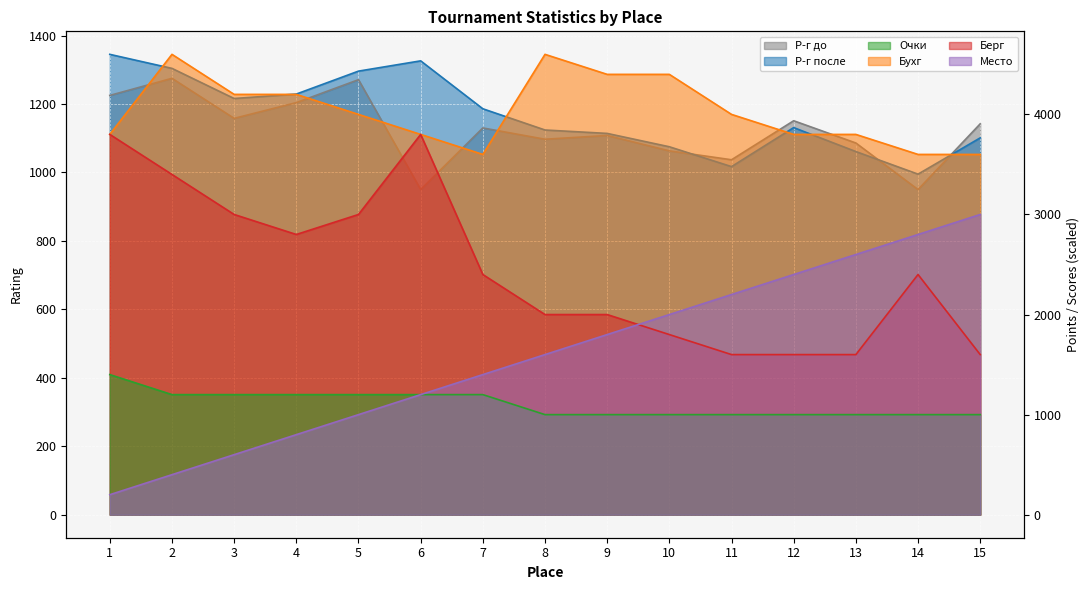

What is the value of the Бухг point at the 10th from the left?

4400